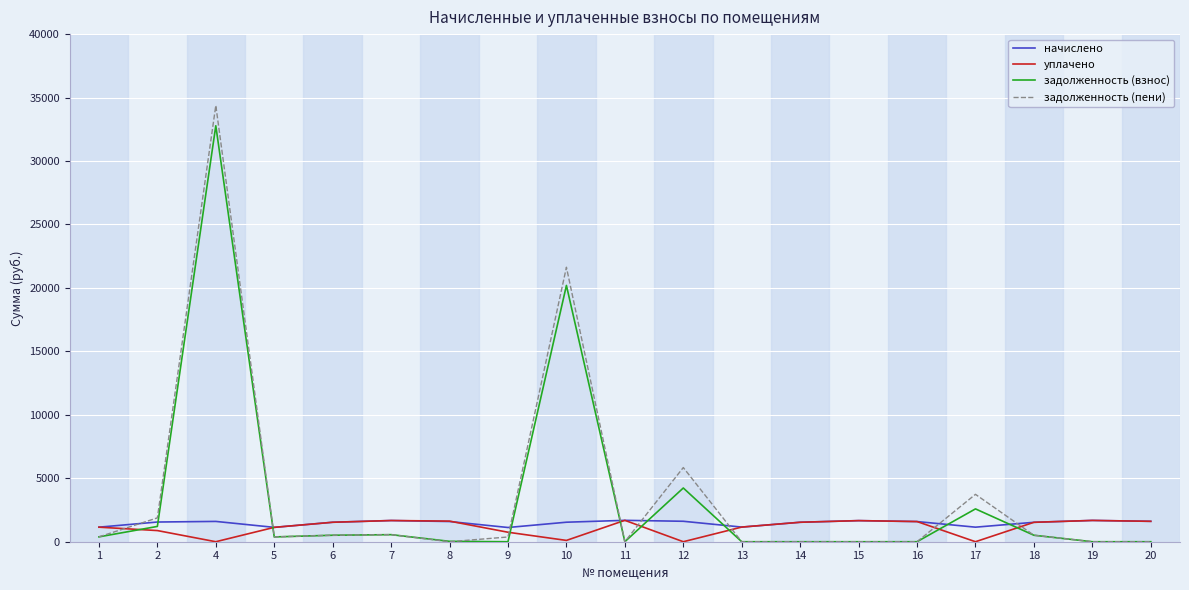

Rank the series at 4 from highest to lowest value.

задолженность (пени), задолженность (взнос), начислено, уплачено